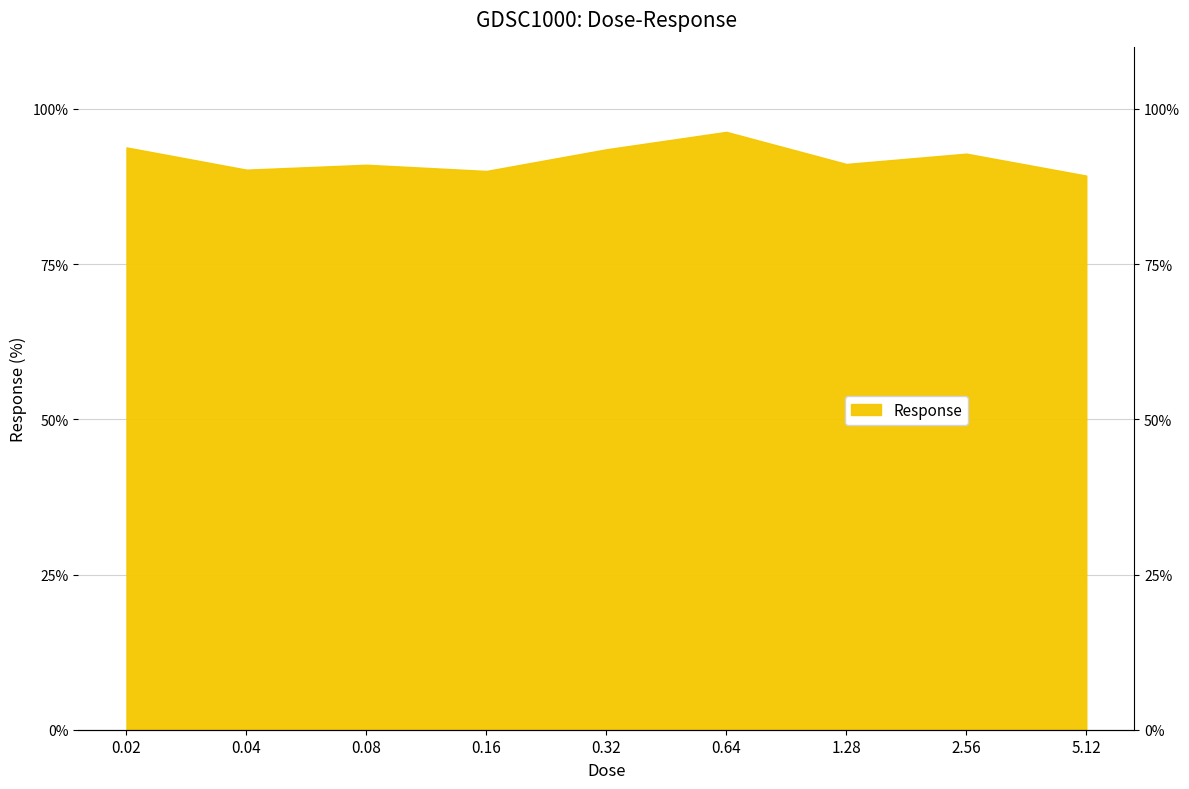

How many lines are shown in the chart?

1